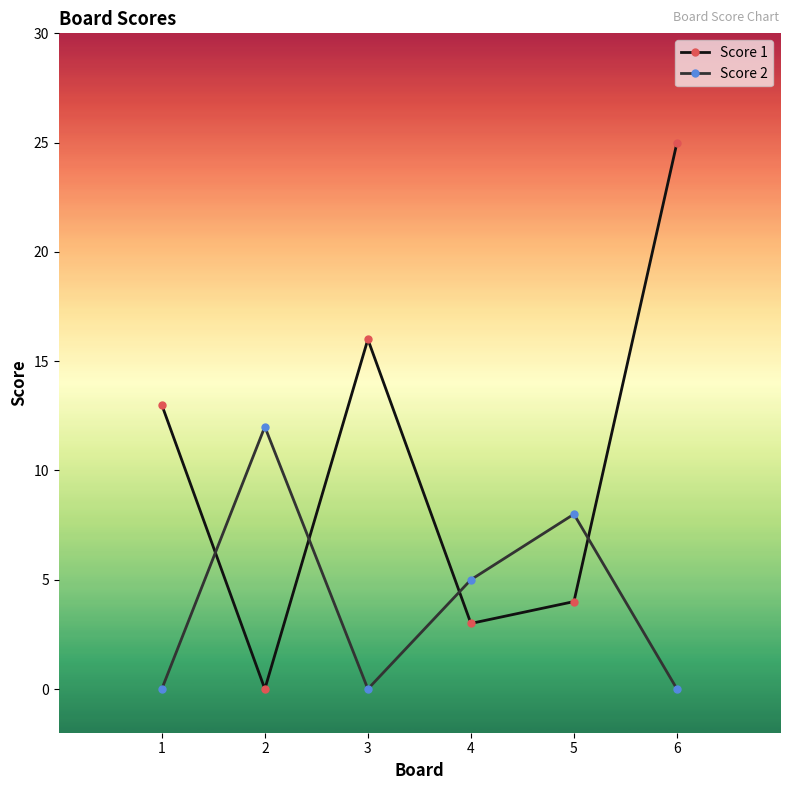

How many values in Score 1 are above zero?

5